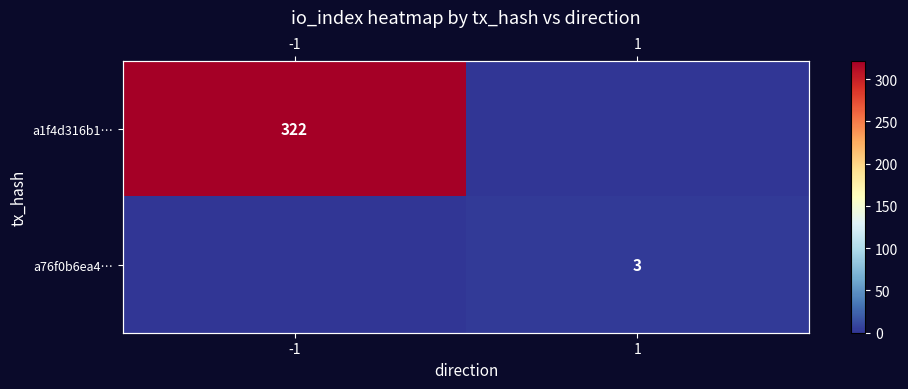

Where is a76f0b6ea4… nearest to the value 1?

-1